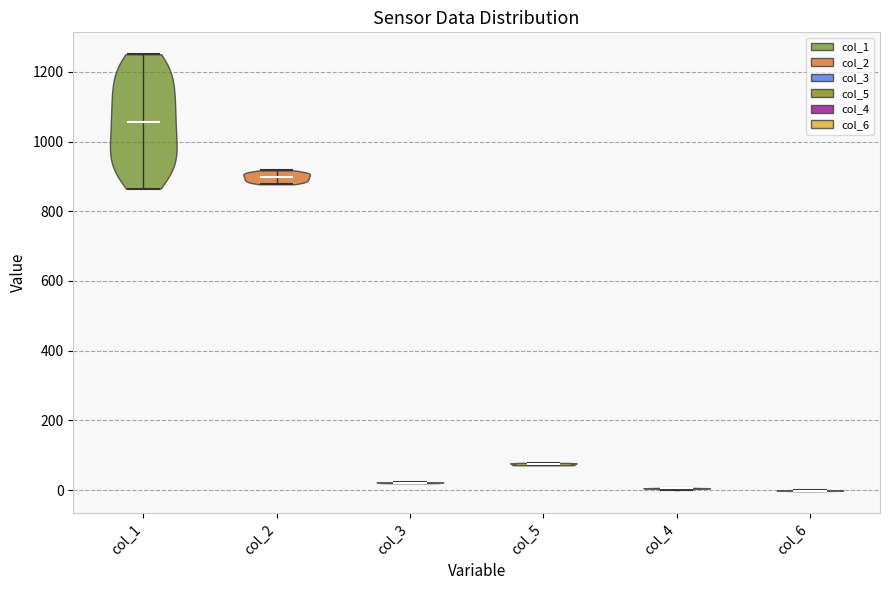

Reading left to right, read every violin against the y-axis: where its median line is, and the lowest and highest points it reaches. The values are not printed on the chart, so give them approximately, as read against the axis.

col_1: median line 1060, lowest point 860, highest point 1260
col_2: median line 900, lowest point 880, highest point 920
col_3: median line 20, lowest point 20, highest point 20
col_5: median line 80, lowest point 80, highest point 80
col_4: median line 0, lowest point 0, highest point 0
col_6: median line 0, lowest point 0, highest point 0